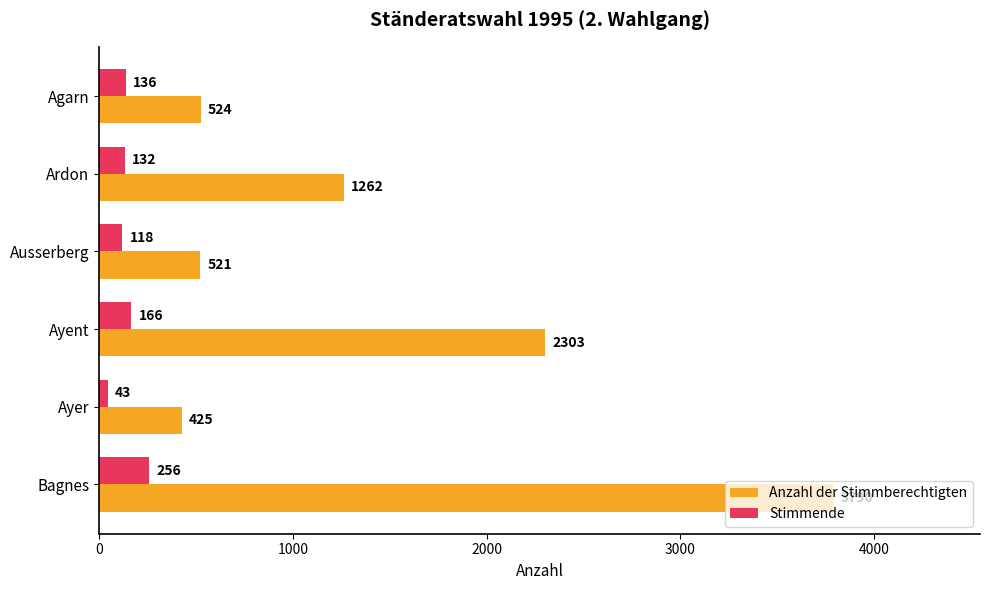

List the labels in order of Stimmende value, largest first.

Bagnes, Ayent, Agarn, Ardon, Ausserberg, Ayer